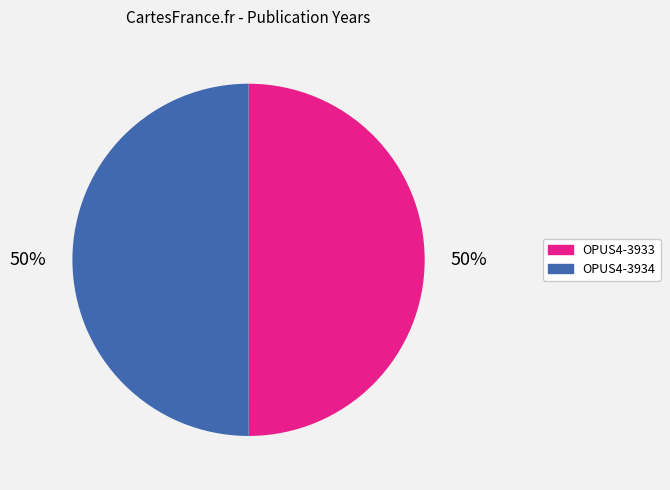

Is the sum of OPUS4-3933 and OPUS4-3934 greater than half?

Yes